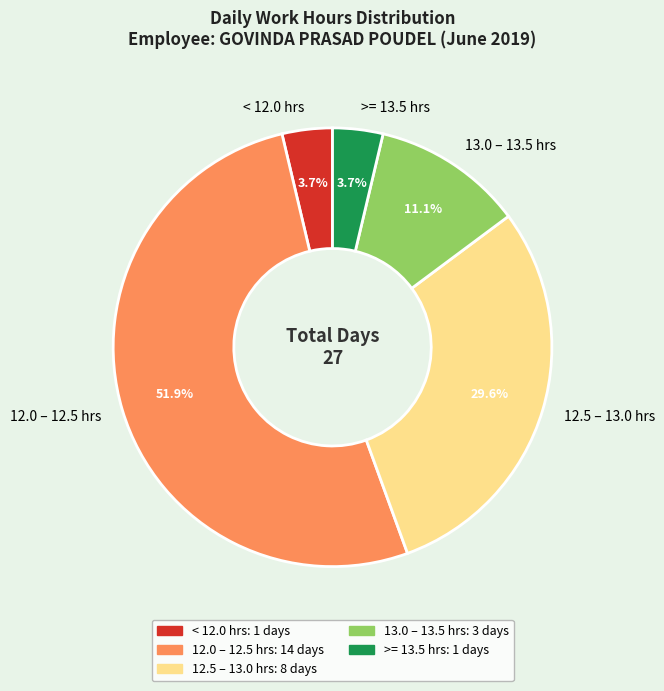

How many slices are in this pie chart?

5